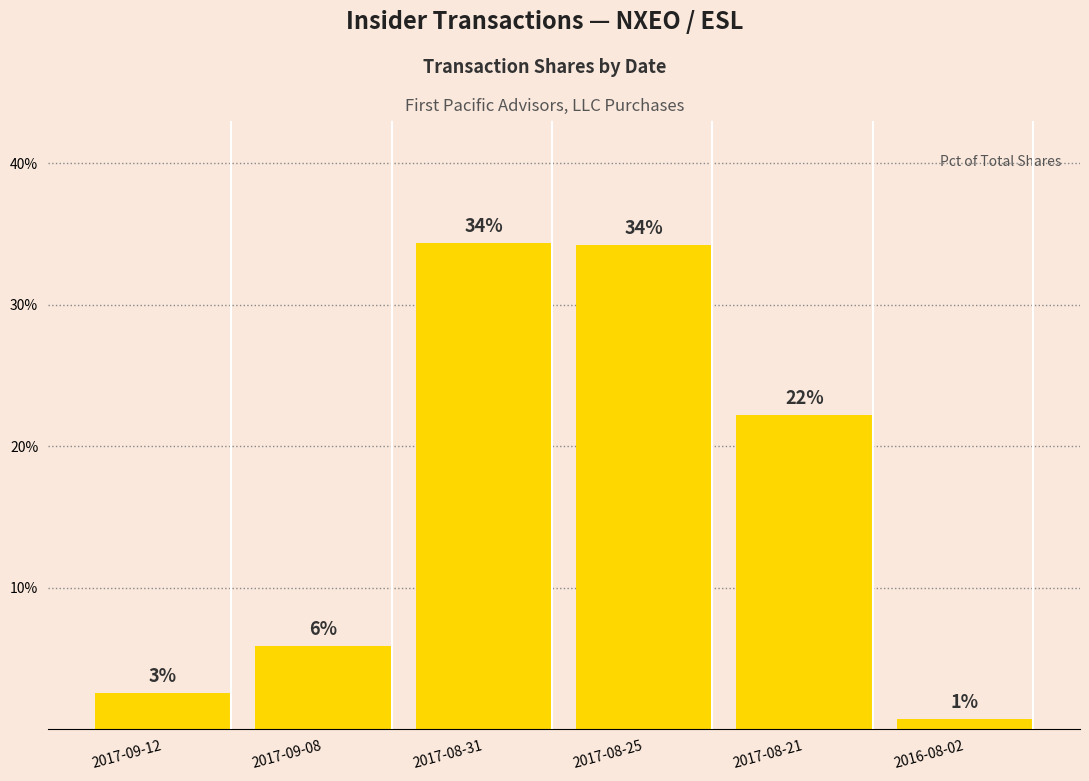

Rank the categories by value from lowest to highest.

2016-08-02, 2017-09-12, 2017-09-08, 2017-08-21, 2017-08-25, 2017-08-31